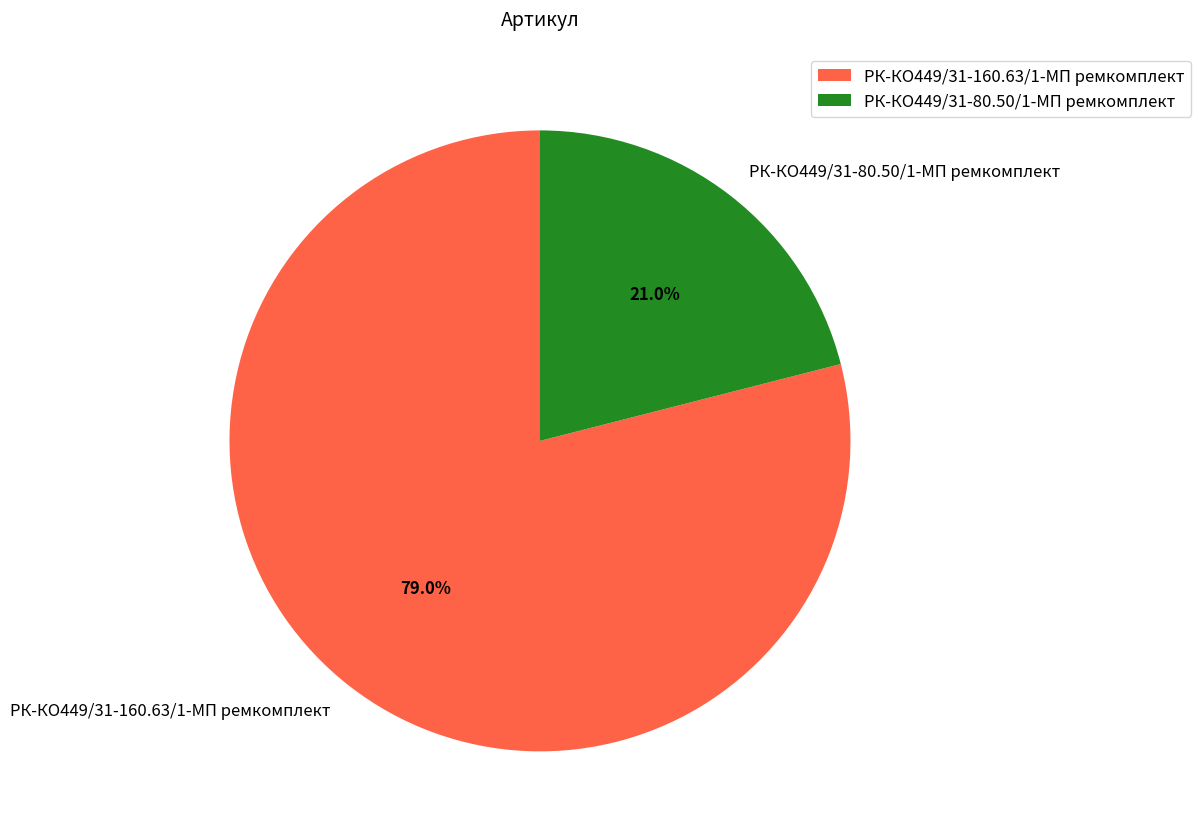

True or false: РК-КО449/31-160.63/1-МП ремкомплект accounts for 88% of the total.

False